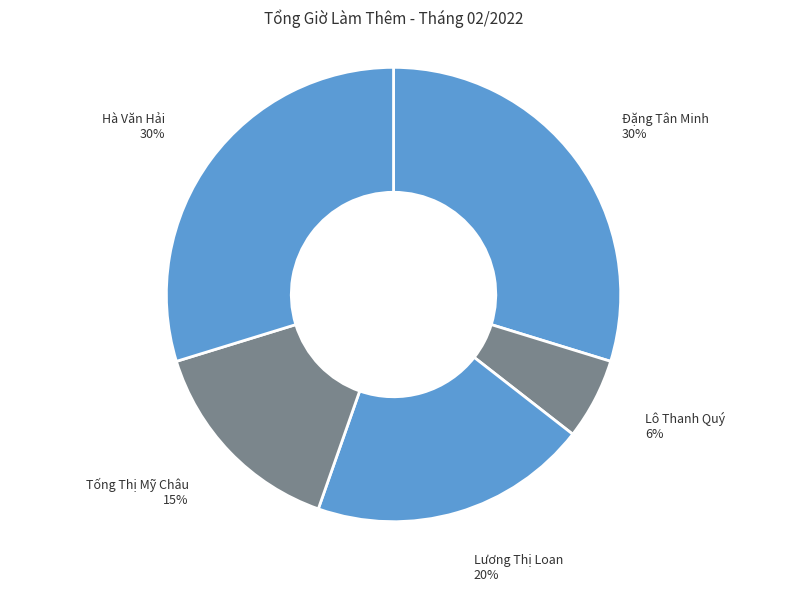

Is the sum of Lương Thị Loan and Tống Thị Mỹ Châu greater than half?

No